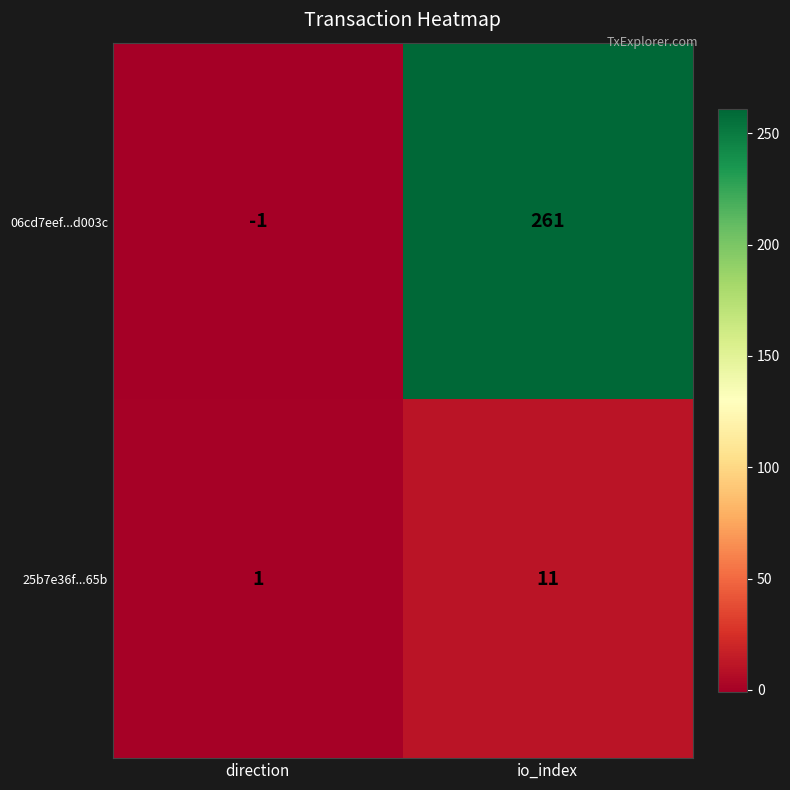

List the series in order of their overall mean, lowest first.

25b7e36f...65b, 06cd7eef...d003c